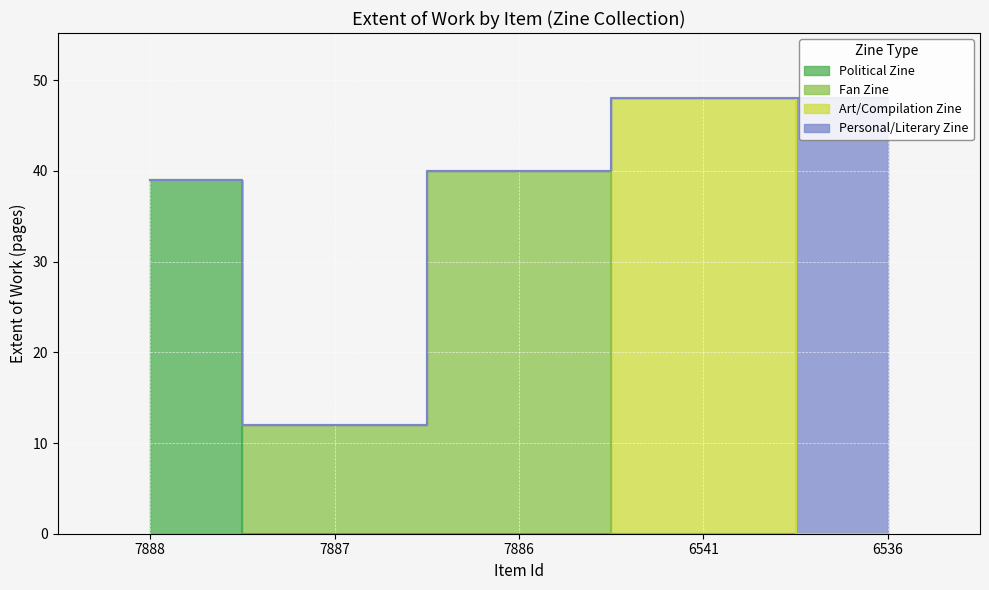

Is the value of Fan Zine at 6536 greater than the value of Personal/Literary Zine at 7886?

No